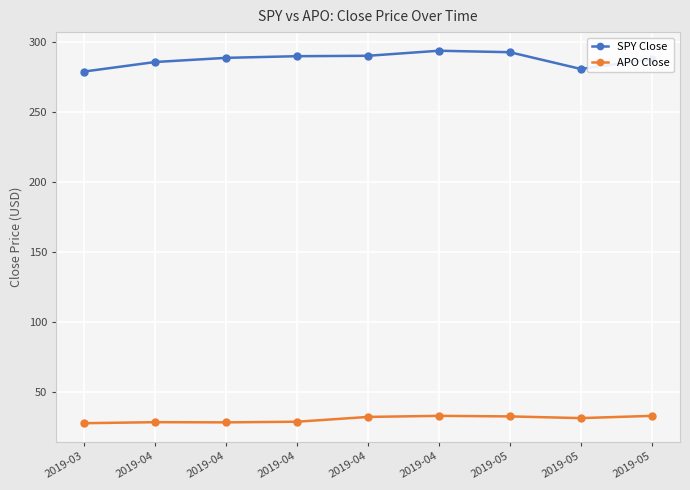

Where is the first local maximum for SPY Close?

2019-04